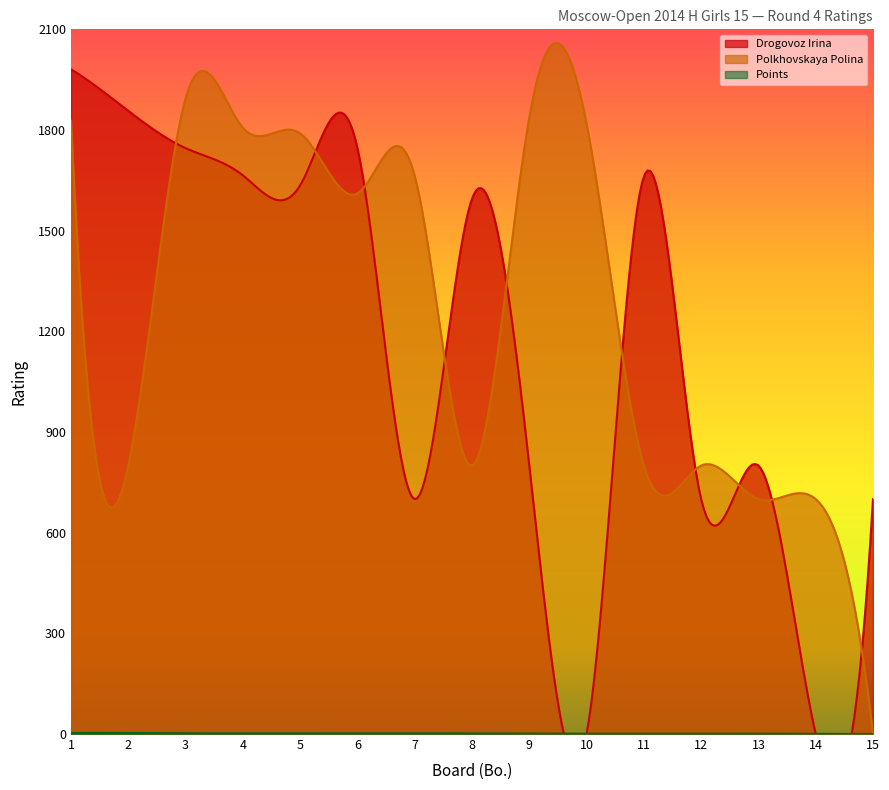

Where does the Polkhovskaya Polina series first go above 1611?

1